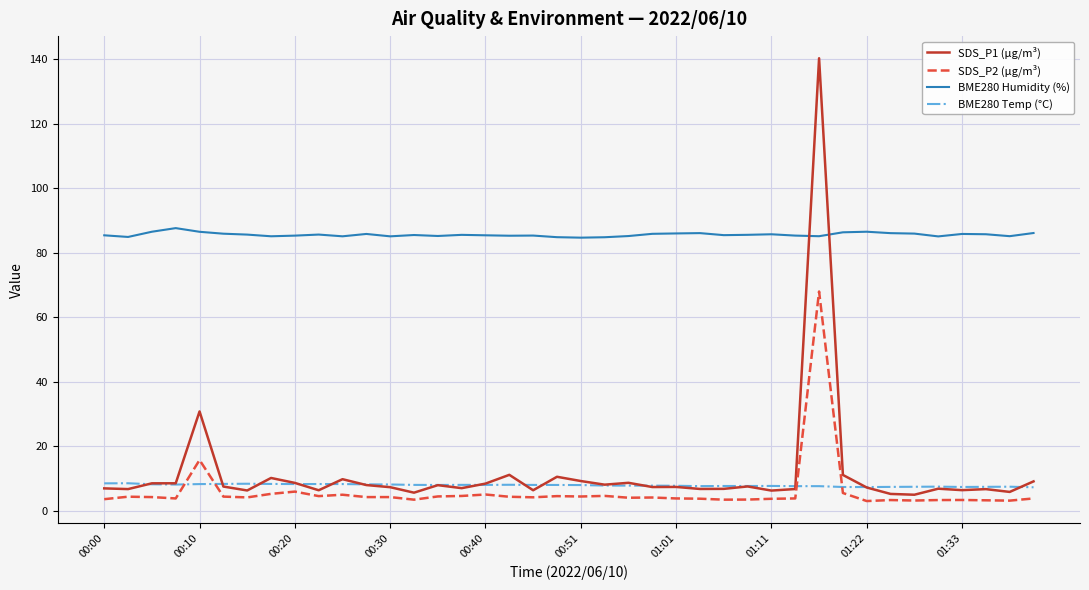

Which series has the largest range (max minus min)?

SDS_P1 (µg/m³)